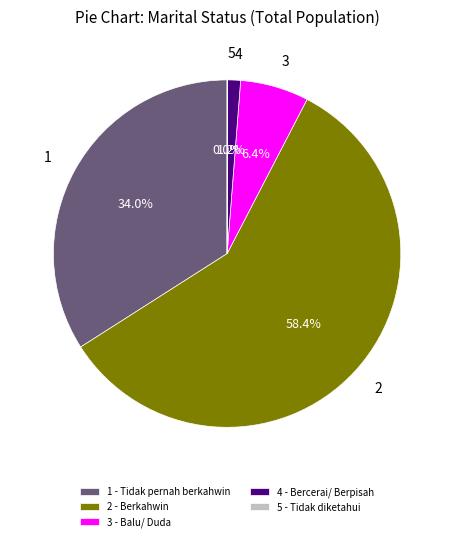

Is there any slice that represents more than half of the pie?

Yes